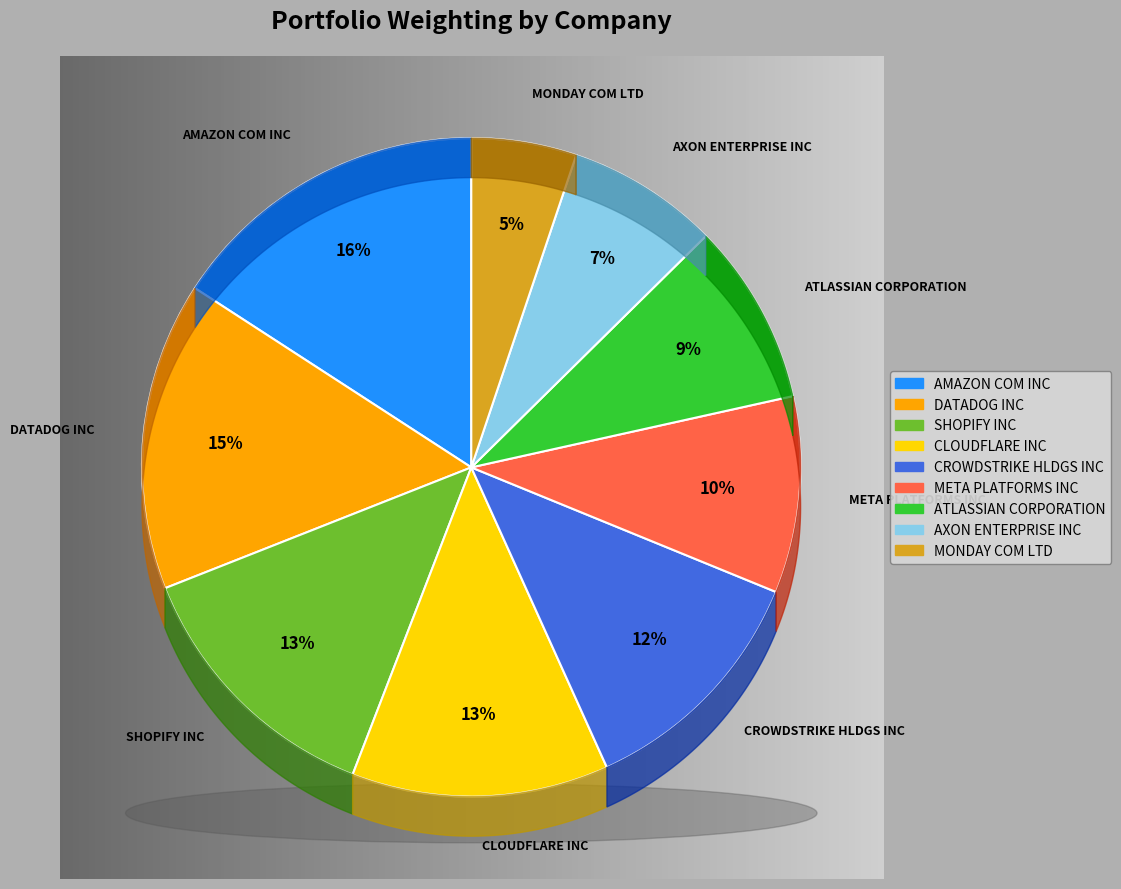

To the nearest percent, what percentage of the pie is CROWDSTRIKE HLDGS INC?

12%